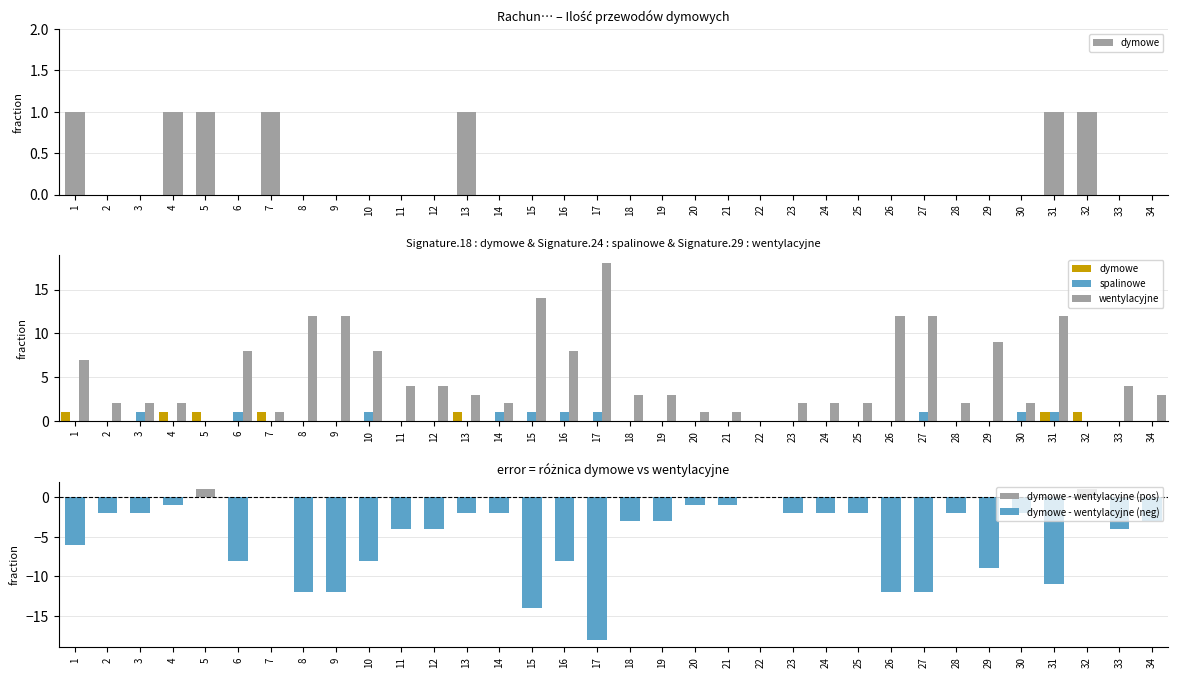

Which category has the lowest value in the dymowe series?

2